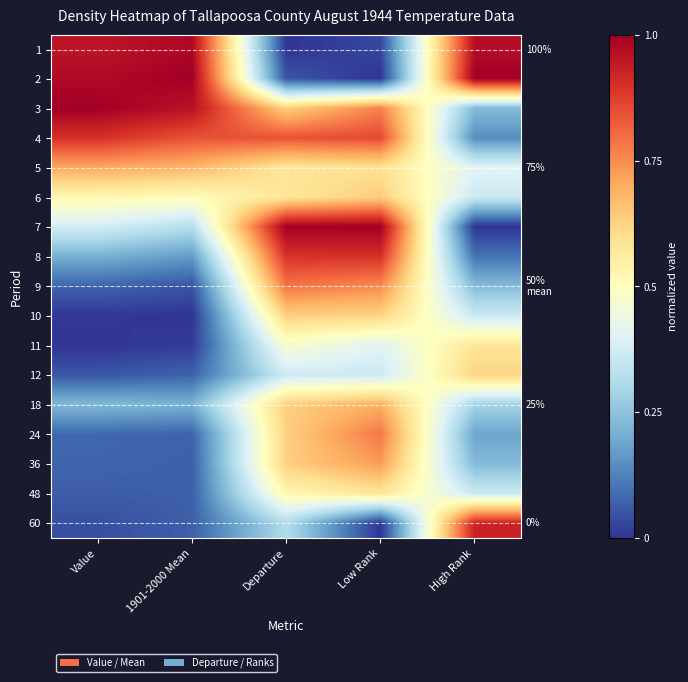

Between Departure and 1901-2000 Mean, which is larger?

1901-2000 Mean